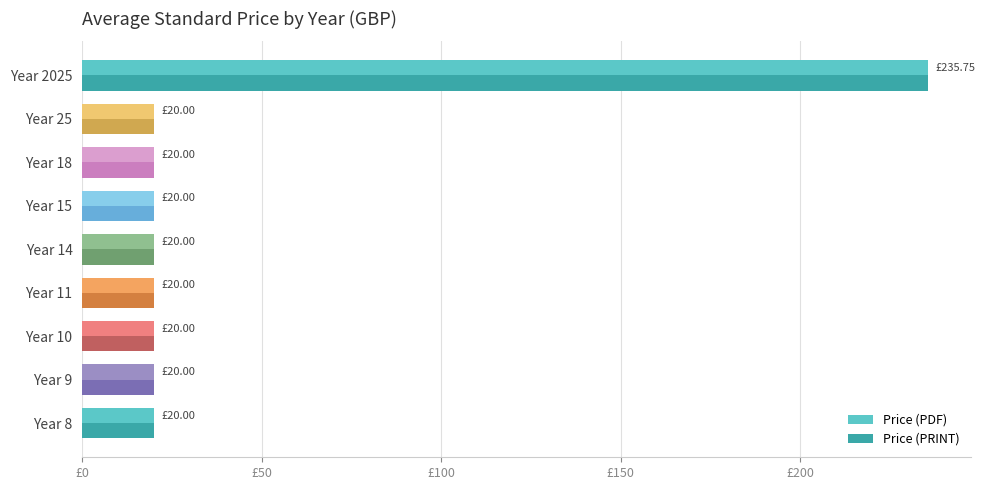

What are all the series names shown in the legend?

Price (PDF), Price (PRINT)